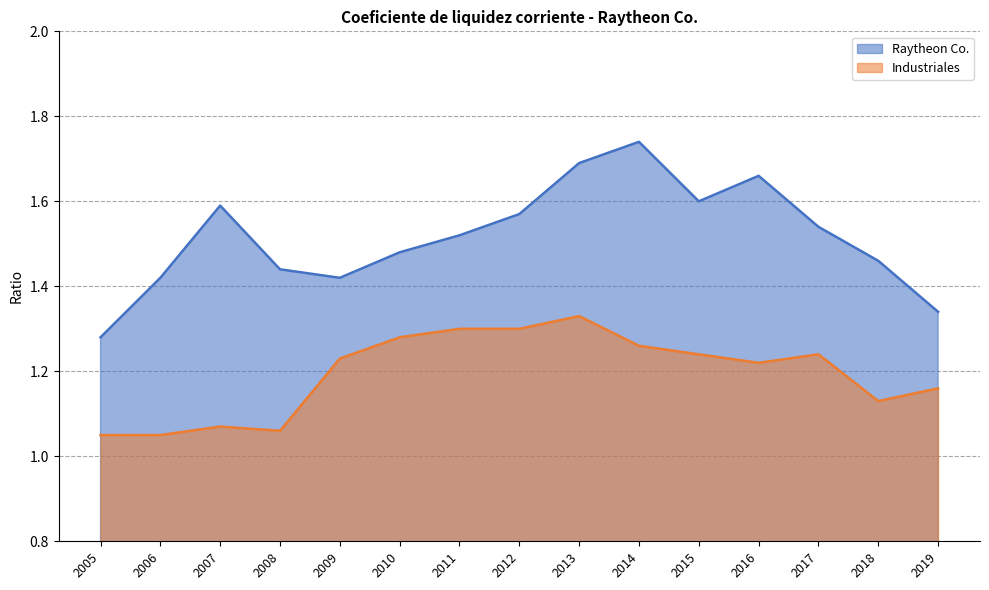

Which has a higher value, 2011 or 2013?

2013